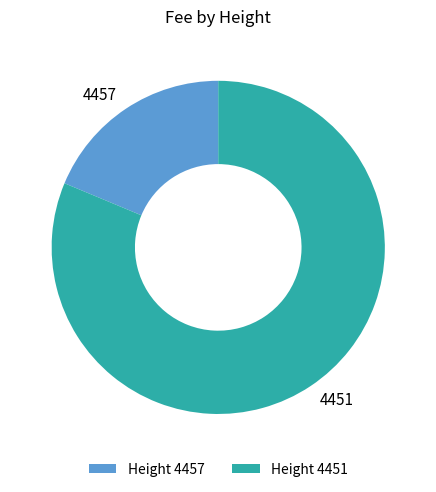

Which category has the smallest portion of the pie?

4457